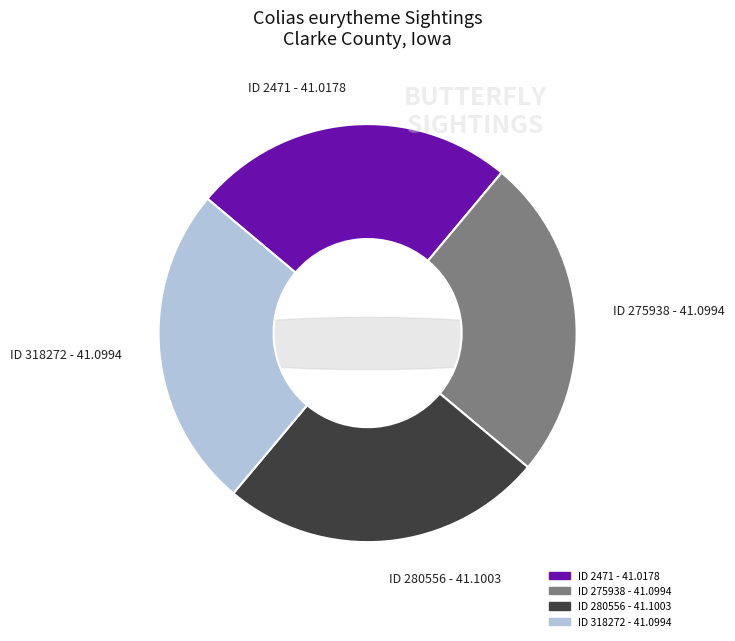

Rank the categories by value from lowest to highest.

ID 2471, ID 275938, ID 318272, ID 280556